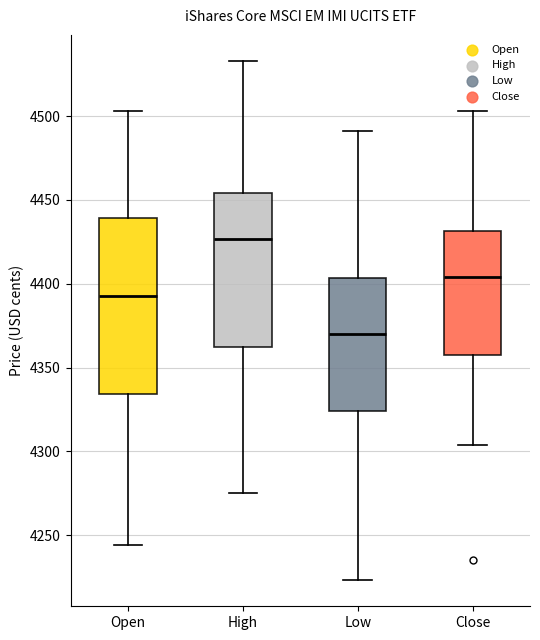

Reading left to right, read every box against the y-axis: the position of its median line, the range the box covers, and the ends of its whiskers. The values are not printed on the chart, so give them approximately, as read against the axis.

Open: median 4395, box 4335 to 4440, whiskers 4245 to 4505
High: median 4425, box 4360 to 4455, whiskers 4275 to 4535
Low: median 4370, box 4325 to 4405, whiskers 4225 to 4490
Close: median 4405, box 4360 to 4430, whiskers 4305 to 4505